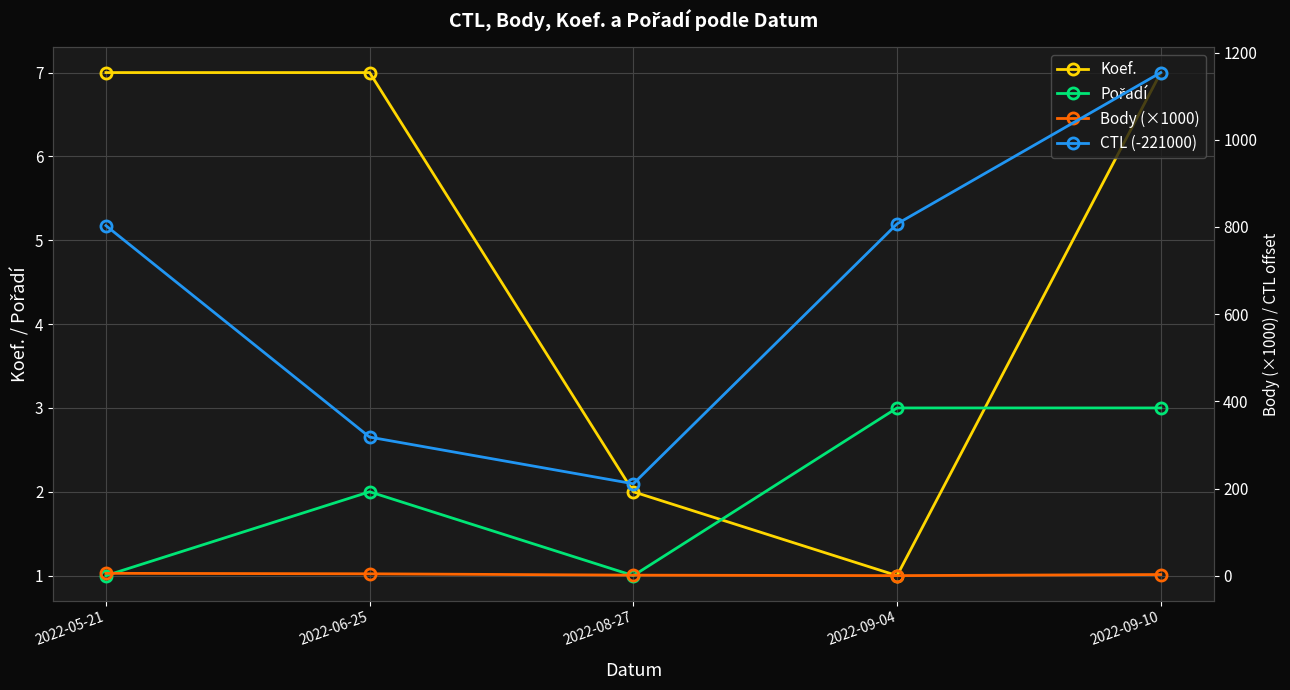

Reading left to right, list all the values displayed in this chart.

Koef.: 7.0	7.0	2.0	1.0	7.0
Pořadí: 1.0	2.0	1.0	3.0	3.0
Body (×1000): 5.6	4.5	1.4	0.3	2.8
CTL (-221000): 803.0	318.0	211.0	807.0	1154.0